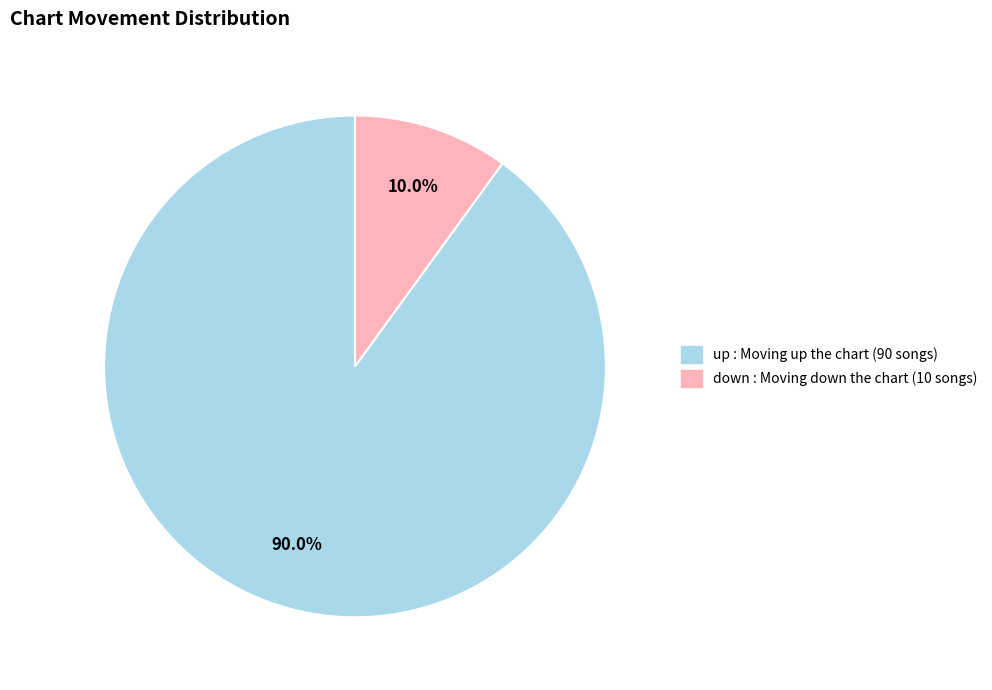

Count the number of slices in the pie.

2